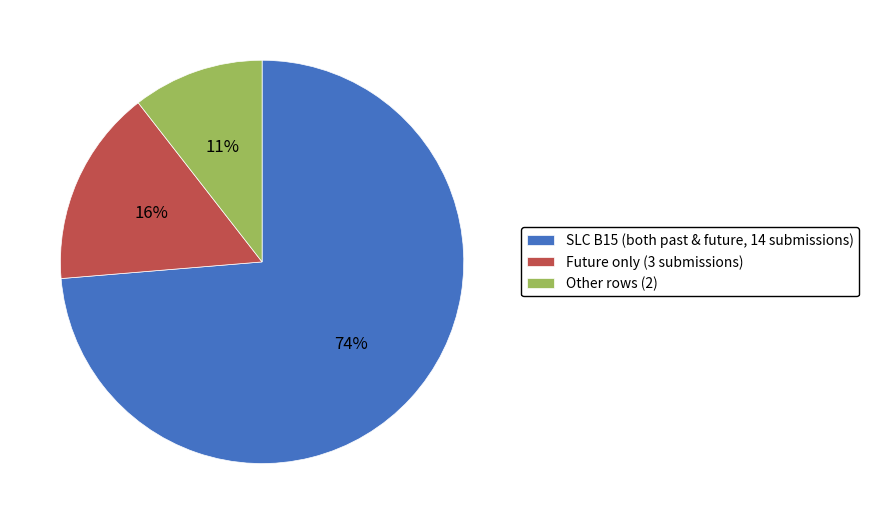

Does Other rows (2) account for over 50% of the chart?

No